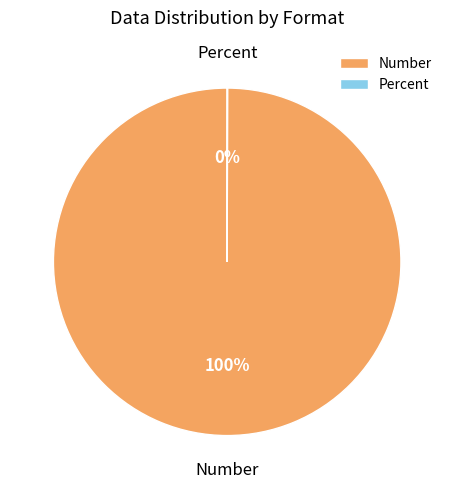

The Number slice represents 100% of the pie. True or false?

True